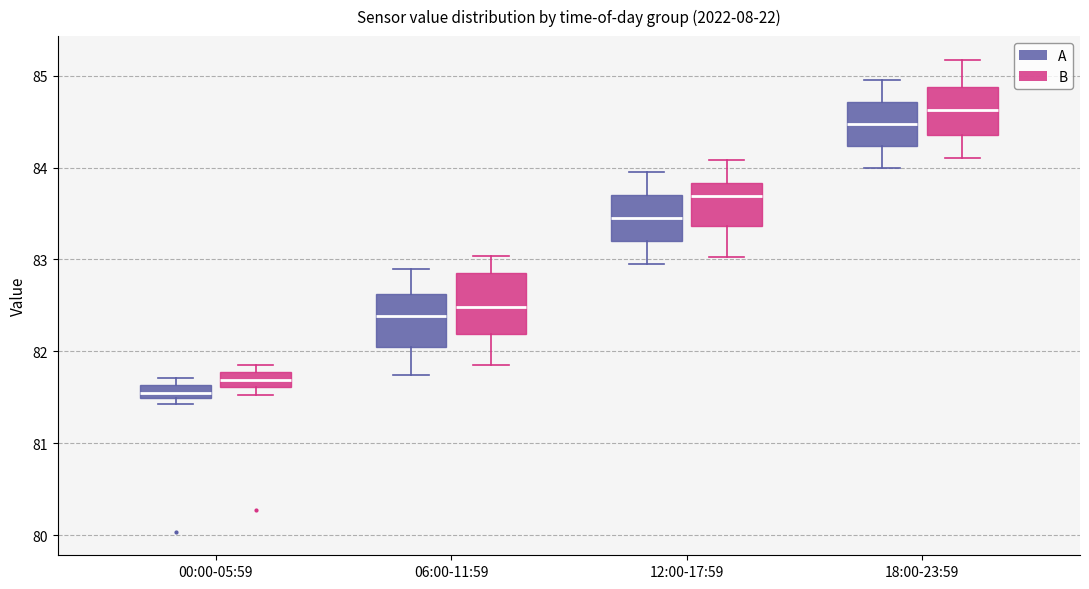

Which box's median line is the lowest?

00:00-05:59 (A)